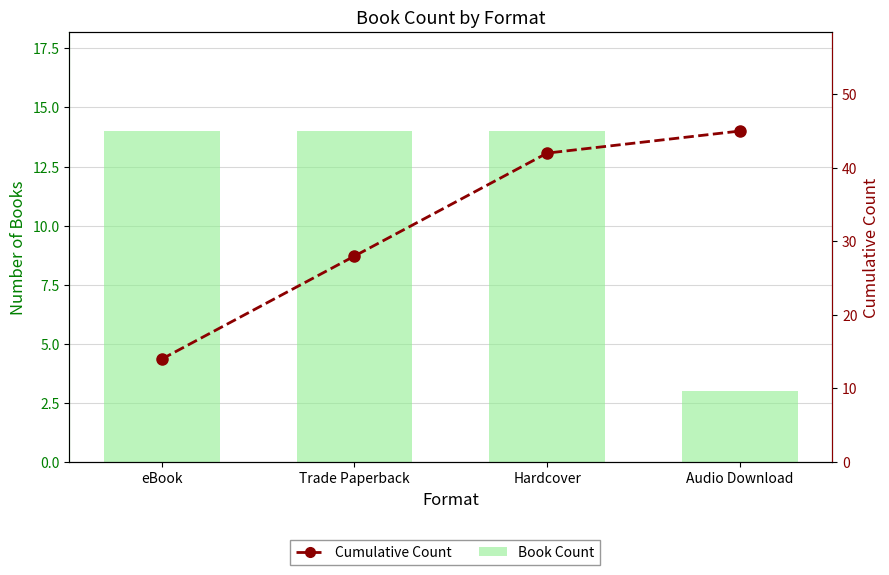

Rank the series by their average value, from highest to lowest.

Cumulative Count, Book Count